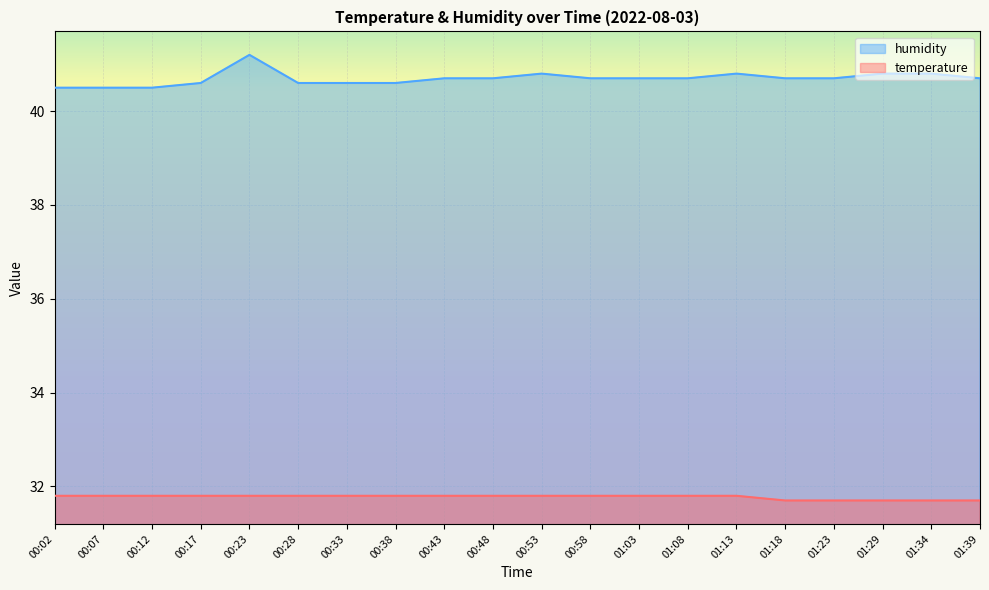

Which category has the highest value in the humidity series?

00:23